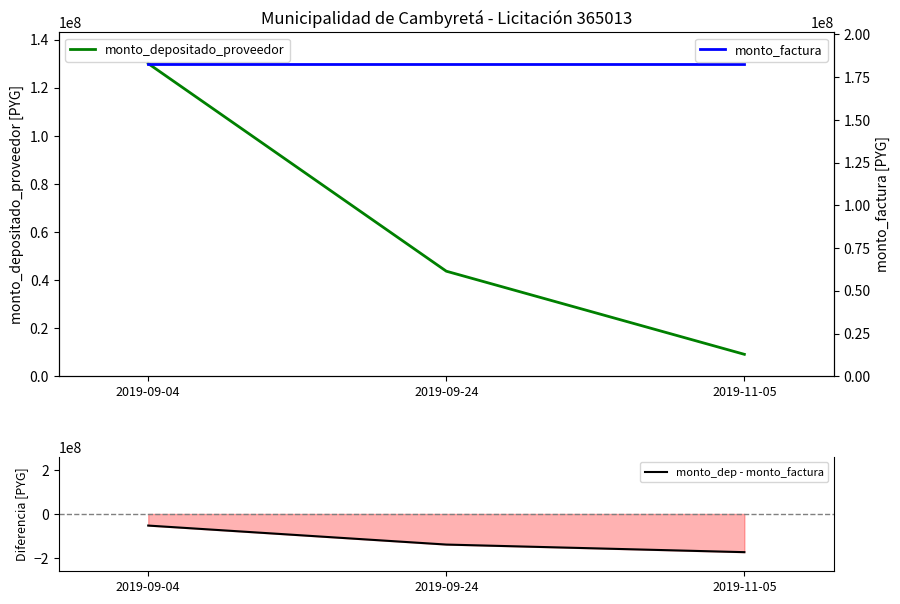

Where is monto_depositado_proveedor nearest to the value 69615524?

2019-09-24